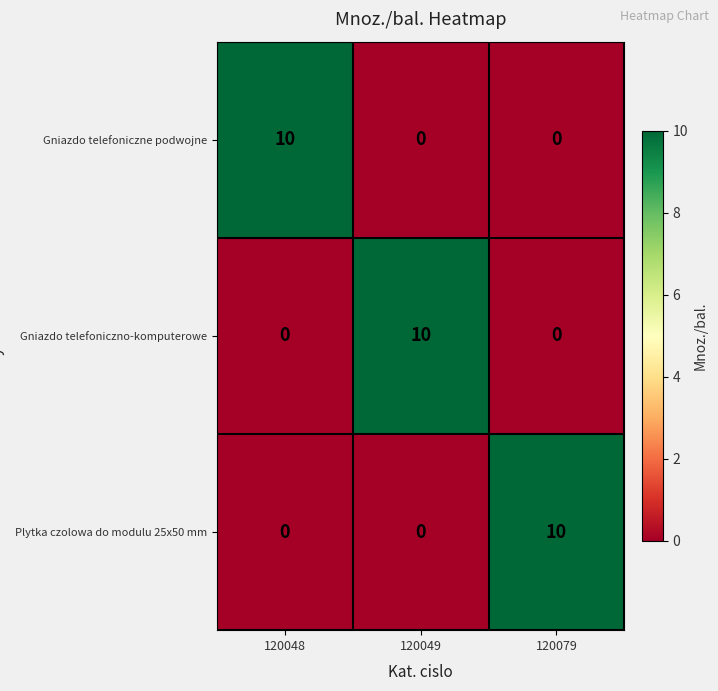

What is the maximum value shown in the chart?

10